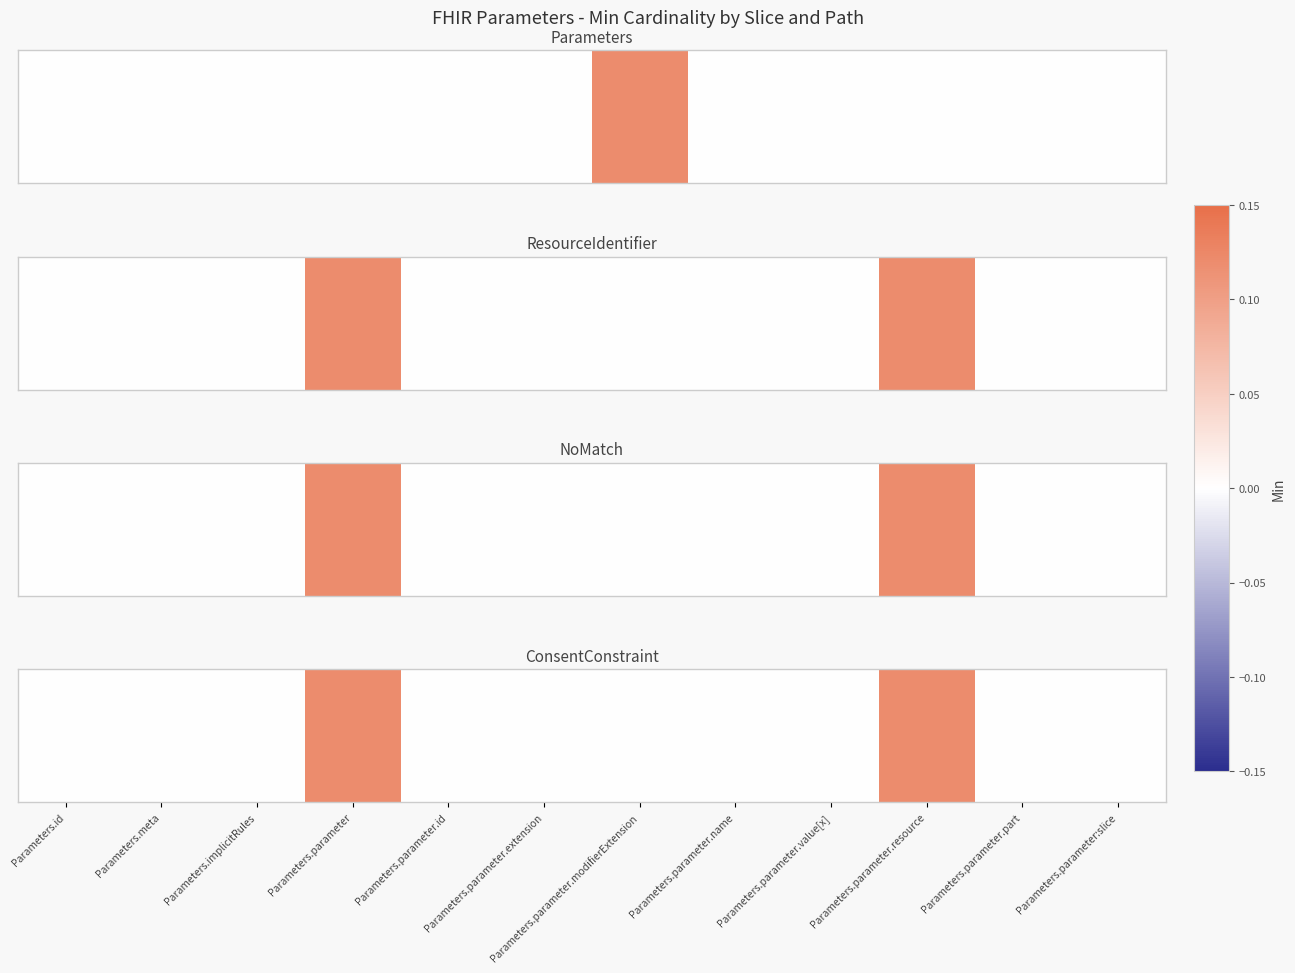

Count the number of data series in this chart.

1